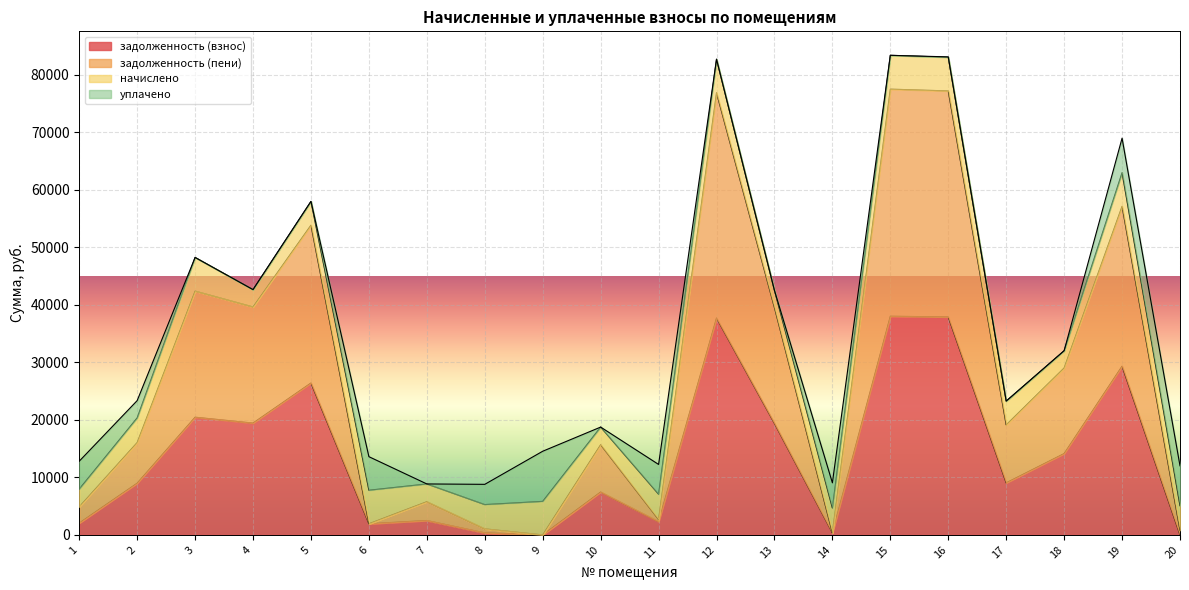

What is the average value of the задолженность (пени) series?

28060.6